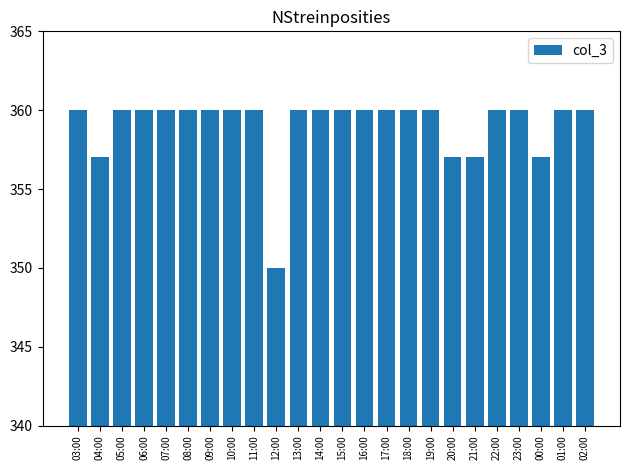

What is the minimum value shown in the chart?

350